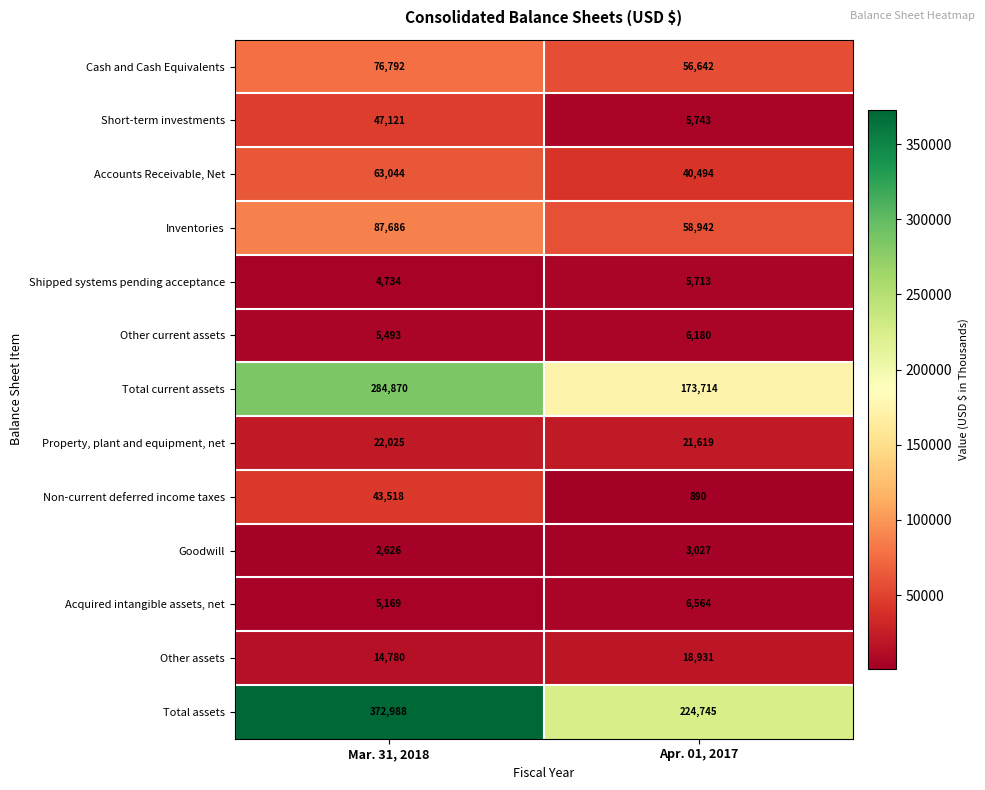

At how many categories does at least one series exceed 103254?

2